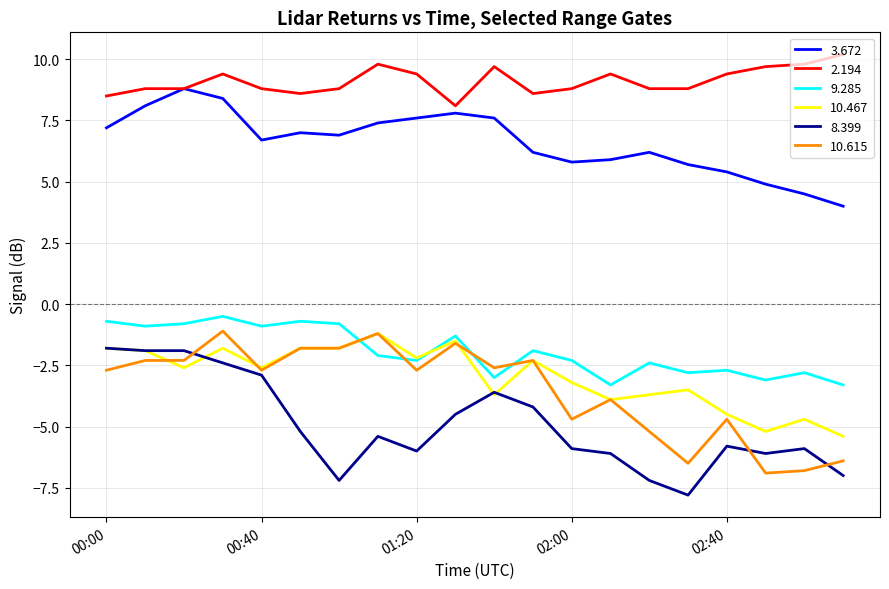

True or false: 8.399 and 9.285 intersect in this chart.

False